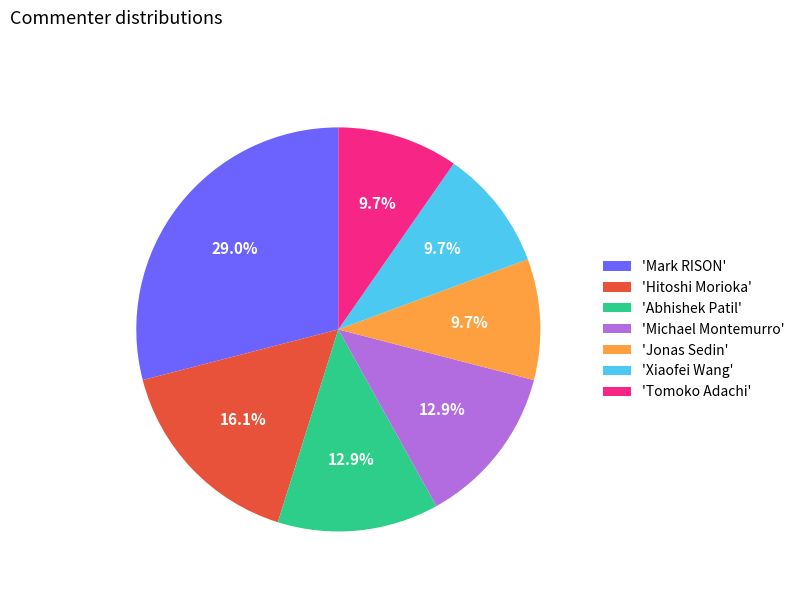

What portion of the pie excludes 'Xiaofei Wang'?

90.3%